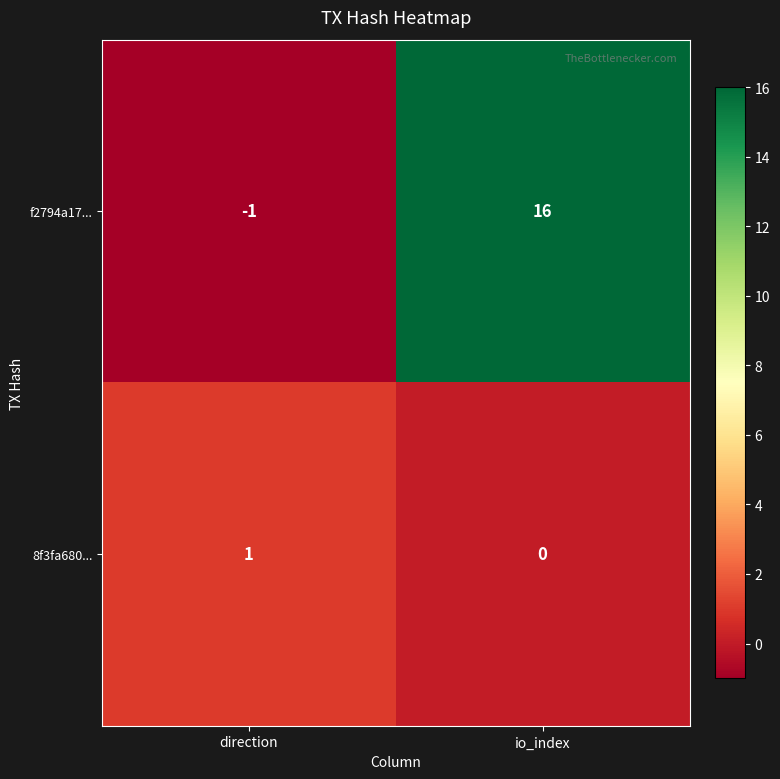

How many positive values does the f2794a17... series have?

1